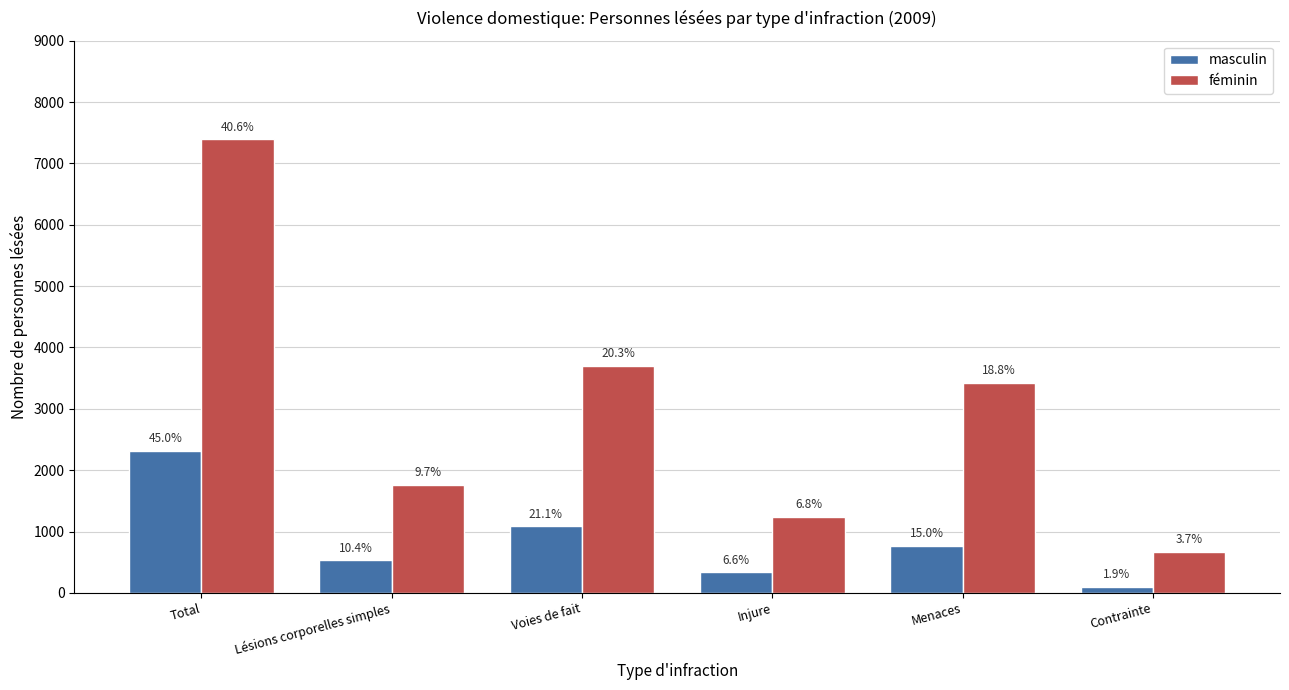

Which series has the widest spread of values?

féminin